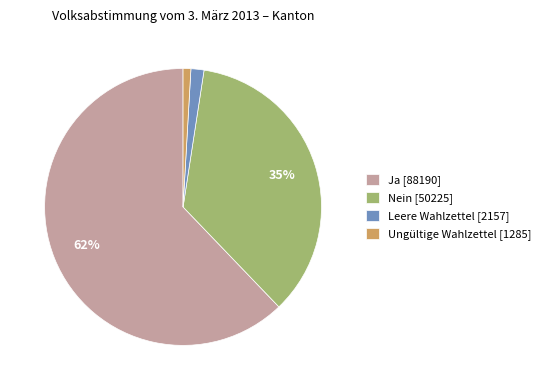

Which category accounts for the majority?

Ja